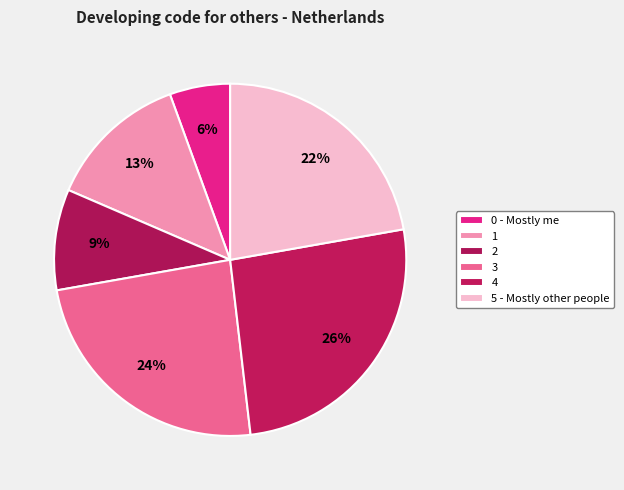

Count the number of slices in the pie.

6